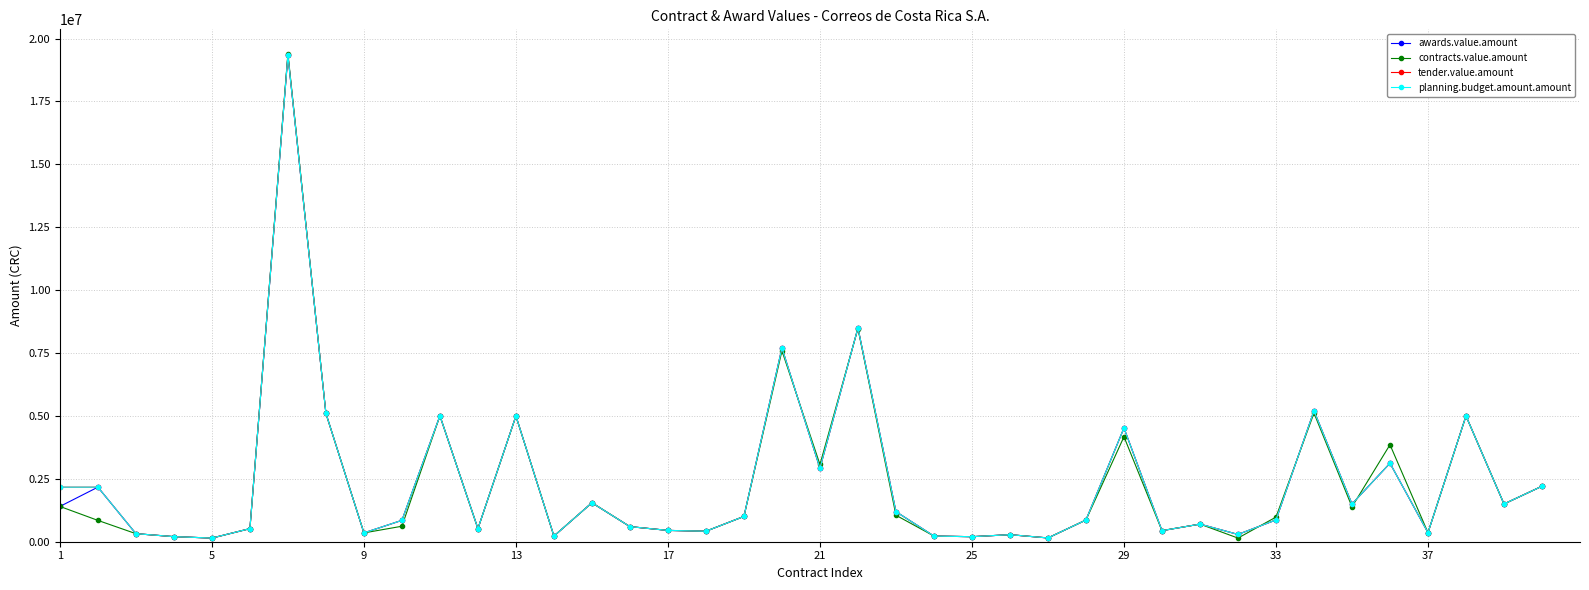

List the series in order of their peak value, highest first.

contracts.value.amount, awards.value.amount, tender.value.amount, planning.budget.amount.amount